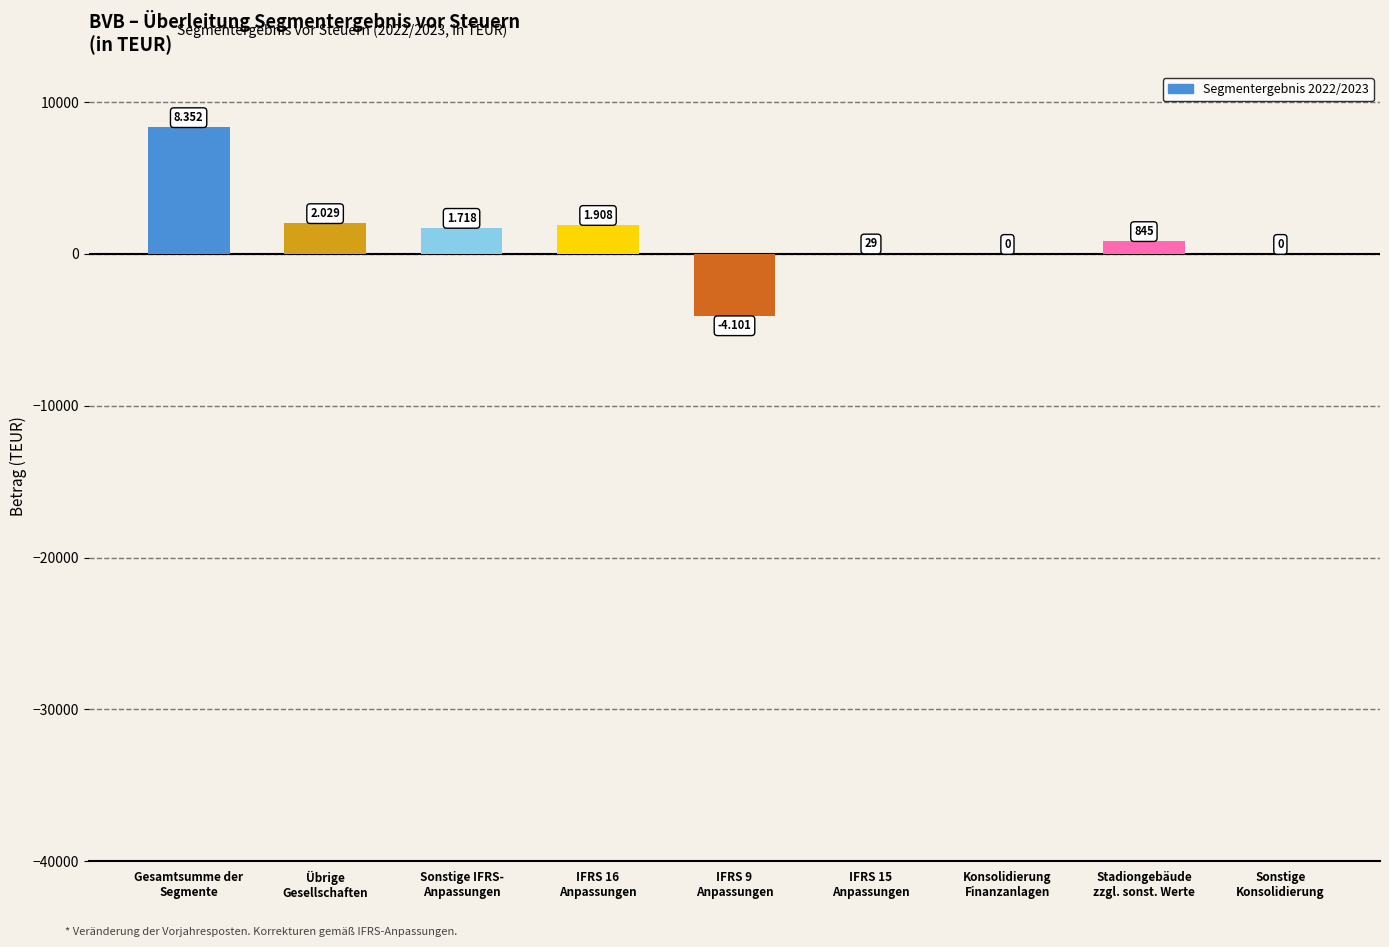

Rank the categories by value from highest to lowest.

Gesamtsumme der
Segmente, Übrige
Gesellschaften, IFRS 16
Anpassungen, Sonstige IFRS-
Anpassungen, Stadiongebäude
zzgl. sonst. Werte, IFRS 15
Anpassungen, Konsolidierung
Finanzanlagen, Sonstige
Konsolidierung, IFRS 9
Anpassungen